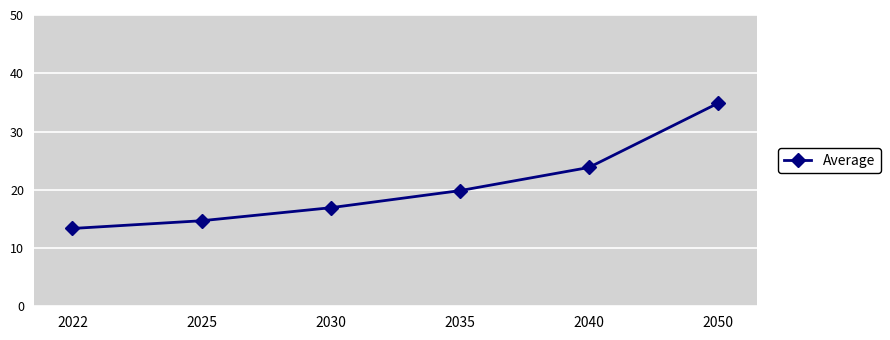

At which category does the chart reach its minimum across all series?

2022